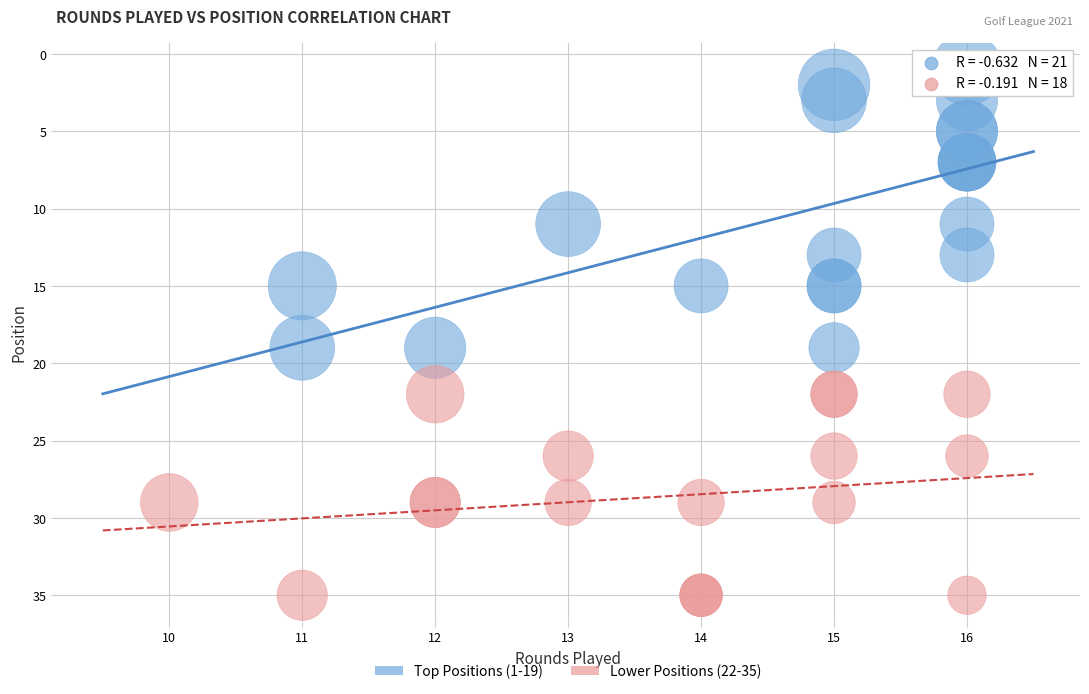

What are all the series names shown in the legend?

Top Positions (1-19), Lower Positions (22-35)